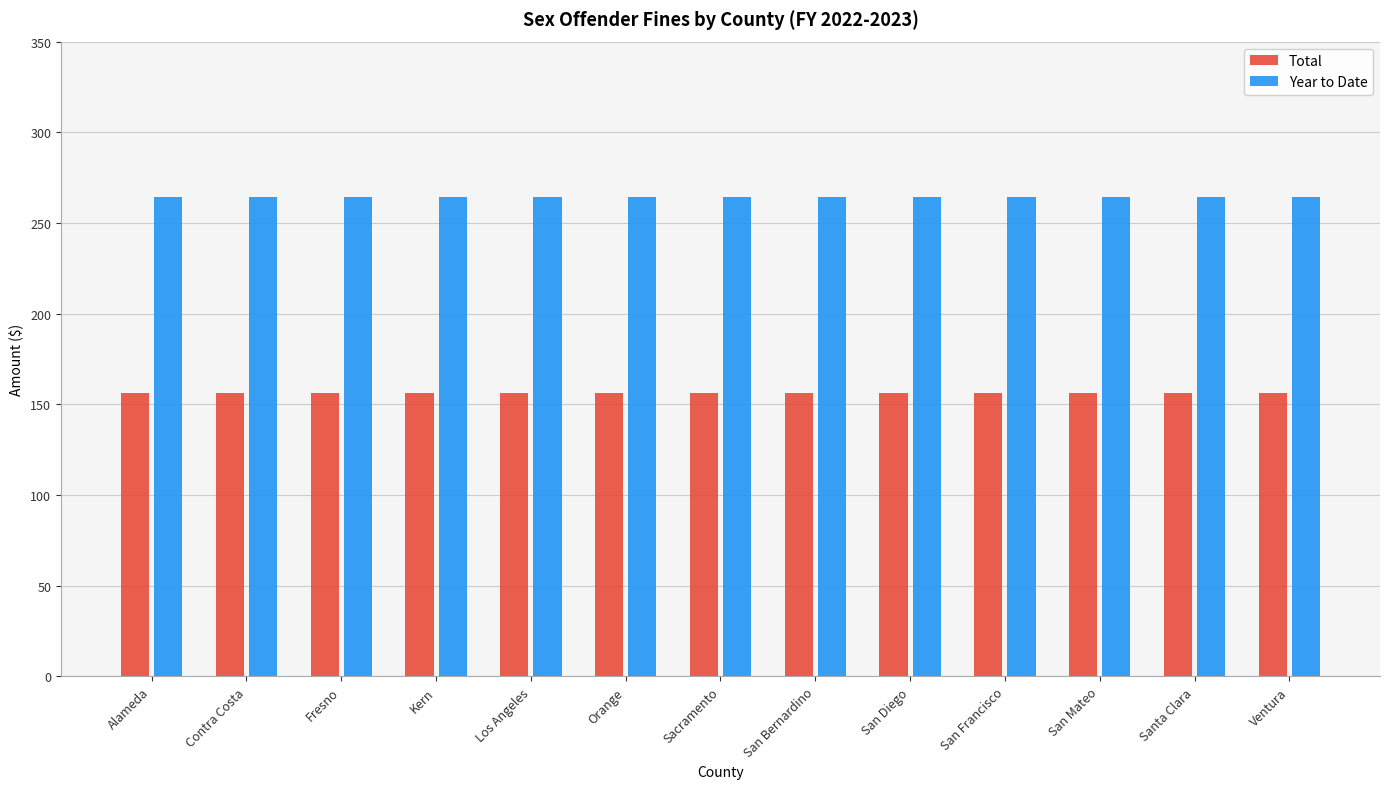

What is the label of the 10th bar from the left?

San Francisco